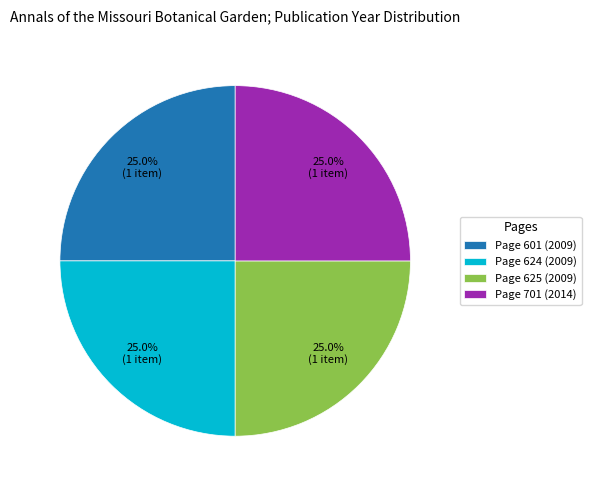

To the nearest percent, what percentage of the pie is Page 601 (2009)?

25%